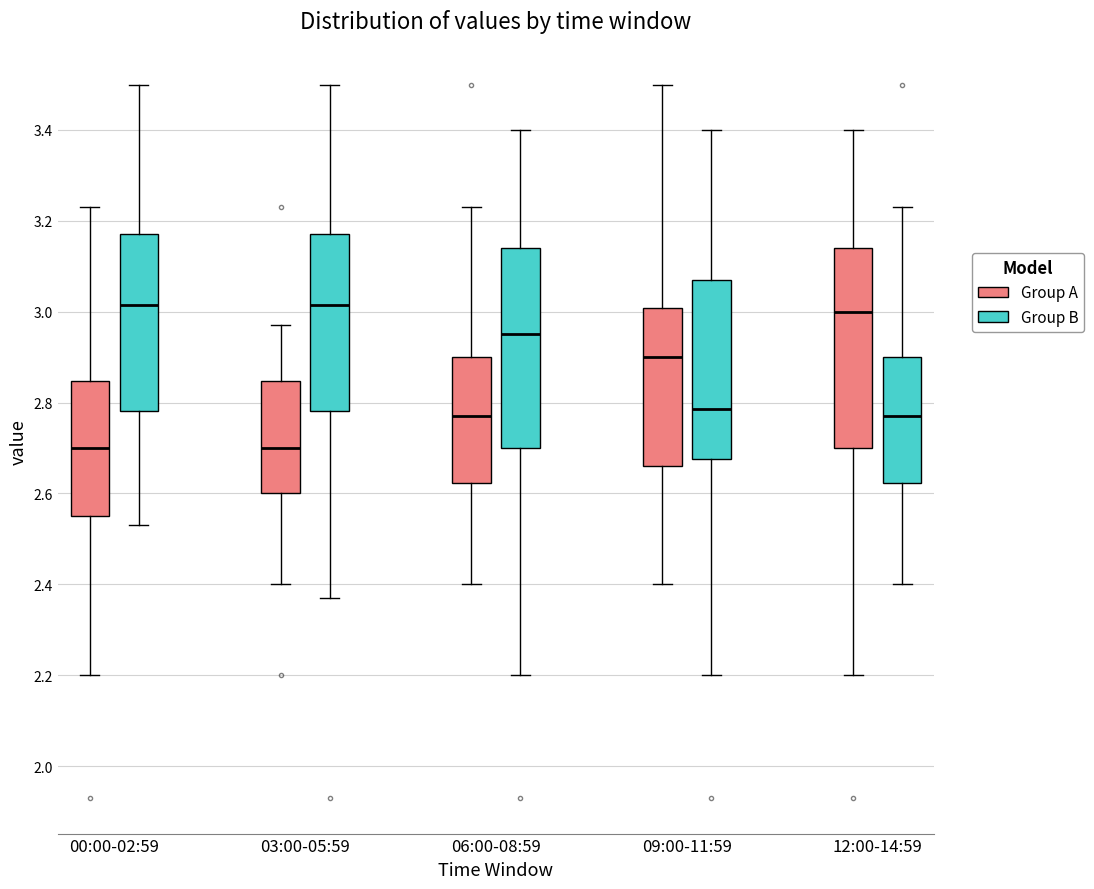

Reading left to right, transcribe this box plot: for each box, give where its median line is, the range the box spans, and where its two whiskers end, as read against the y-axis. The values are not printed on the chart, so give them approximately, as read against the axis.

00:00-02:59 (Group A): median 2.70, box 2.56 to 2.84, whiskers 2.20 to 3.24
00:00-02:59 (Group B): median 3.02, box 2.78 to 3.18, whiskers 2.54 to 3.50
03:00-05:59 (Group A): median 2.70, box 2.60 to 2.84, whiskers 2.40 to 2.98
03:00-05:59 (Group B): median 3.02, box 2.78 to 3.18, whiskers 2.38 to 3.50
06:00-08:59 (Group A): median 2.78, box 2.62 to 2.90, whiskers 2.40 to 3.24
06:00-08:59 (Group B): median 2.96, box 2.70 to 3.14, whiskers 2.20 to 3.40
09:00-11:59 (Group A): median 2.90, box 2.66 to 3.00, whiskers 2.40 to 3.50
09:00-11:59 (Group B): median 2.78, box 2.68 to 3.08, whiskers 2.20 to 3.40
12:00-14:59 (Group A): median 3.00, box 2.70 to 3.14, whiskers 2.20 to 3.40
12:00-14:59 (Group B): median 2.78, box 2.62 to 2.90, whiskers 2.40 to 3.24